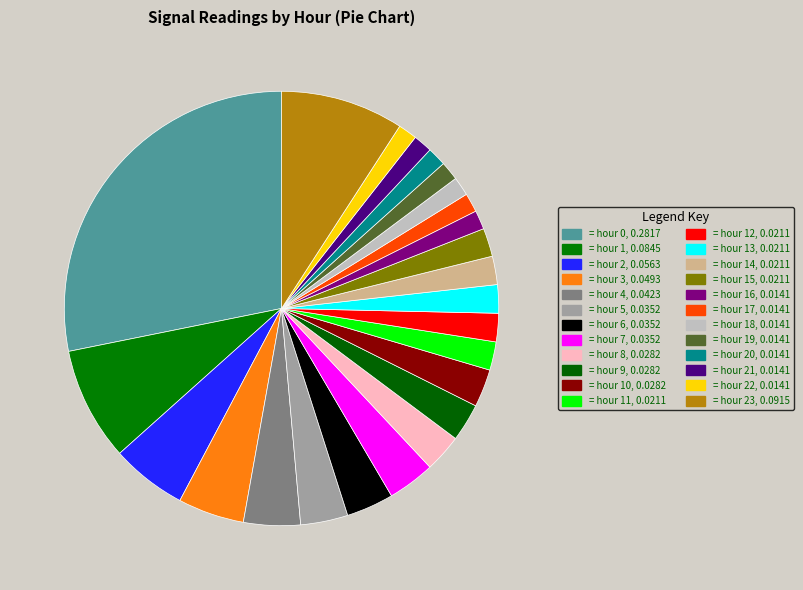

How many segments does this pie chart have?

24